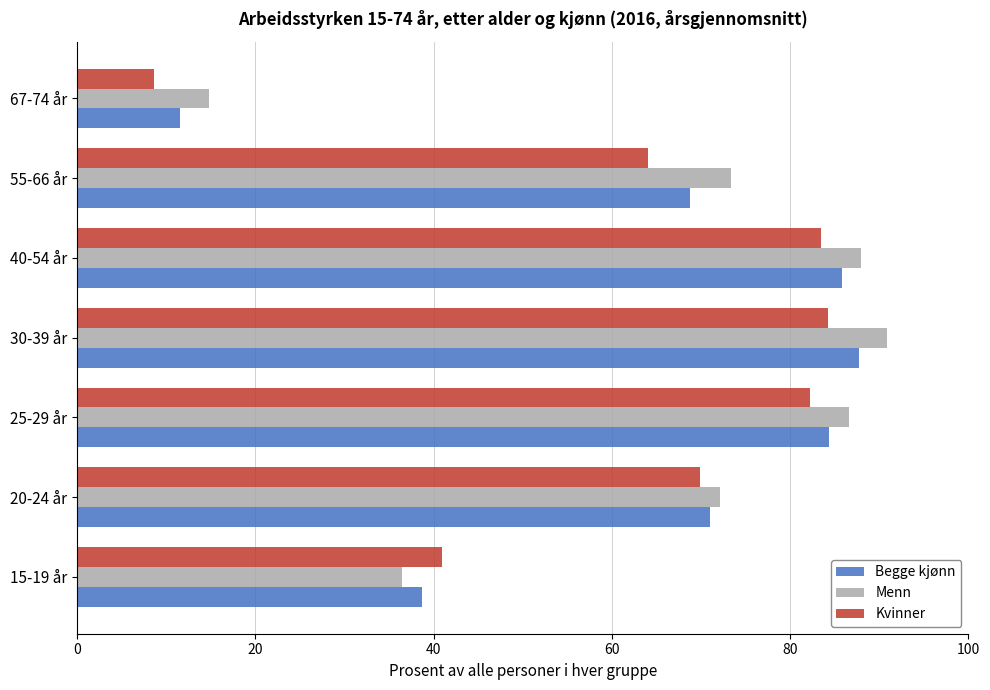

Rank the series by their maximum value, from lowest to highest.

Kvinner, Begge kjønn, Menn